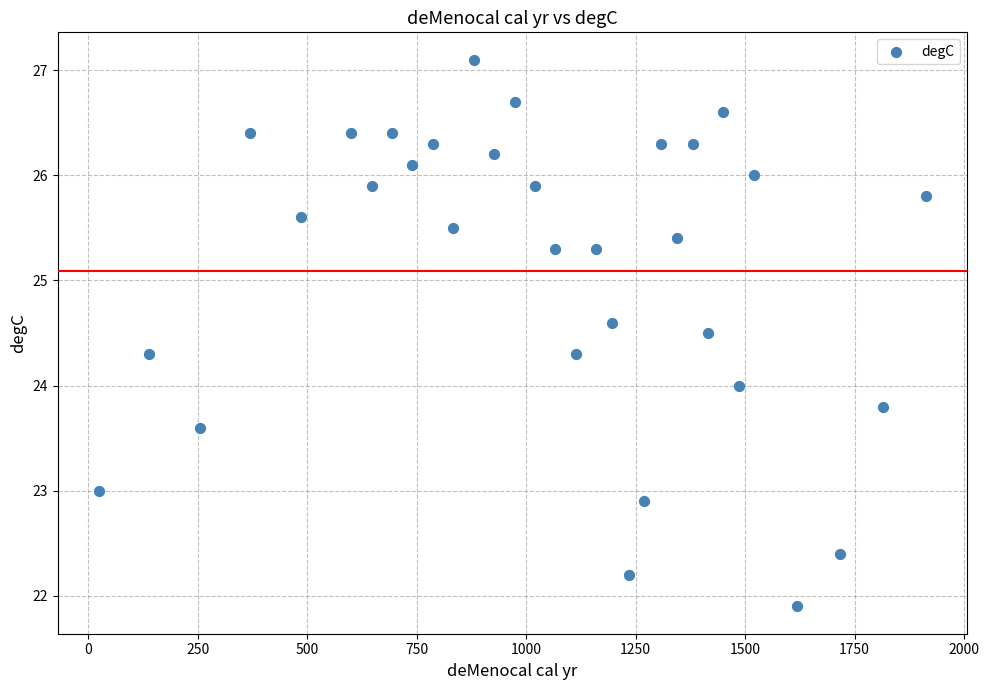

What is the range of X values (max minus min)?

1887.0